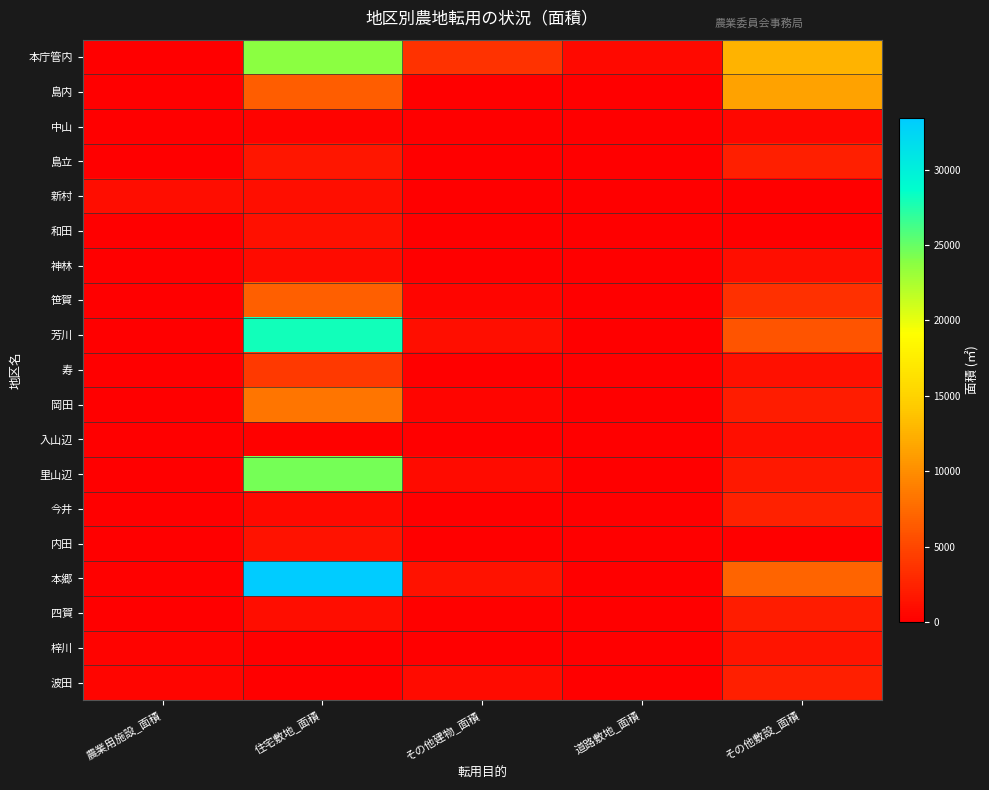

Which label corresponds to the largest value in the chart?

住宅敷地_面積